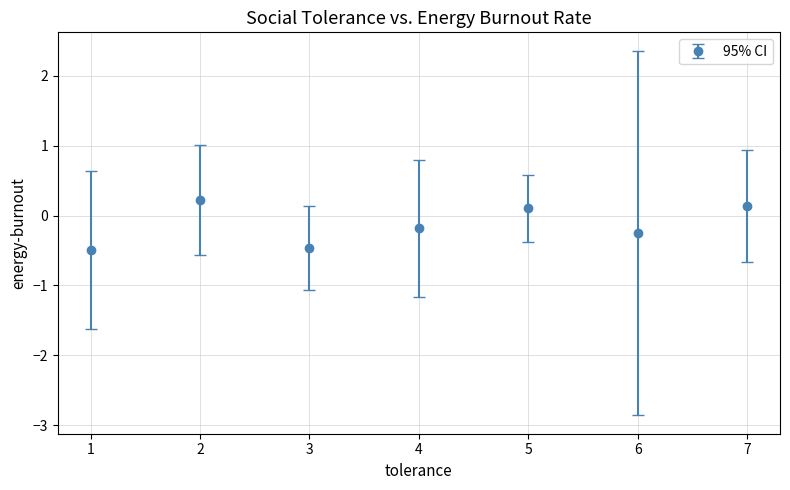

What is the difference between the values at 1 and 4?

0.3